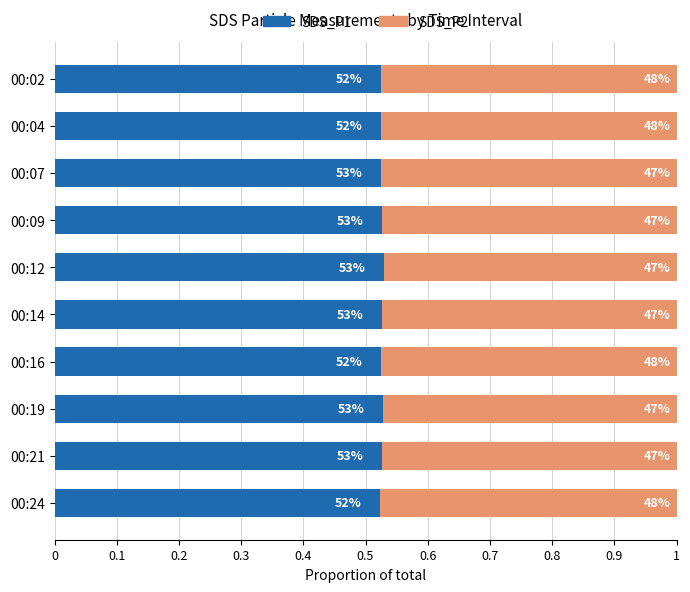

What are all the series names shown in the legend?

SDS_P1, SDS_P2